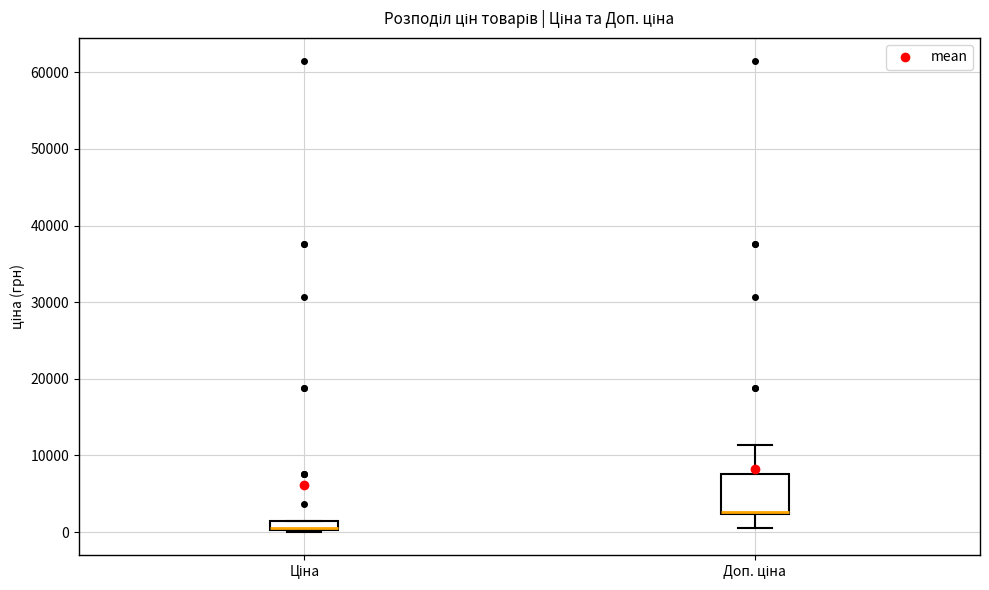

Where is the upper edge of the box for Доп. ціна on the y-axis? The values are not printed on the chart, so give them approximately, as read against the axis.

8000